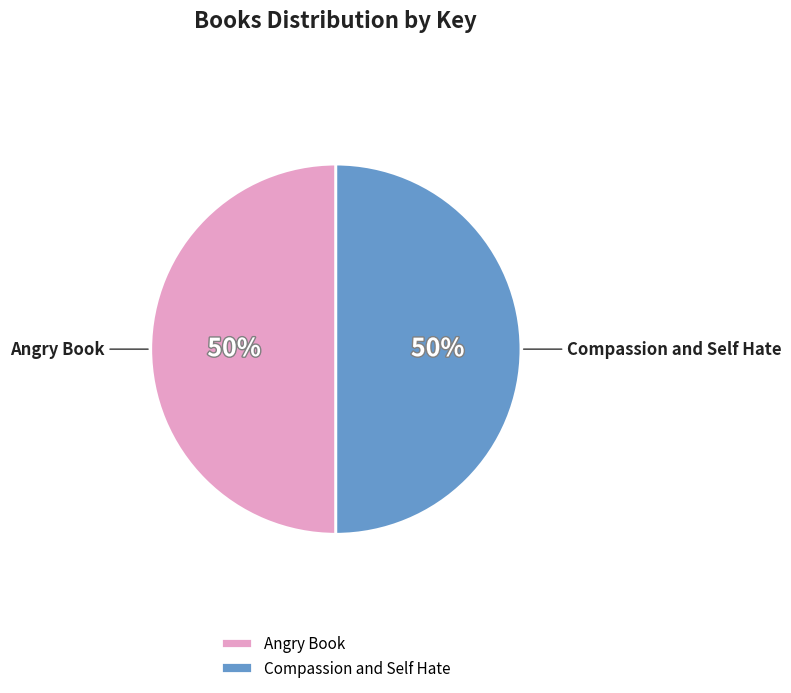

To the nearest percent, what portion does Compassion and Self Hate represent?

50%